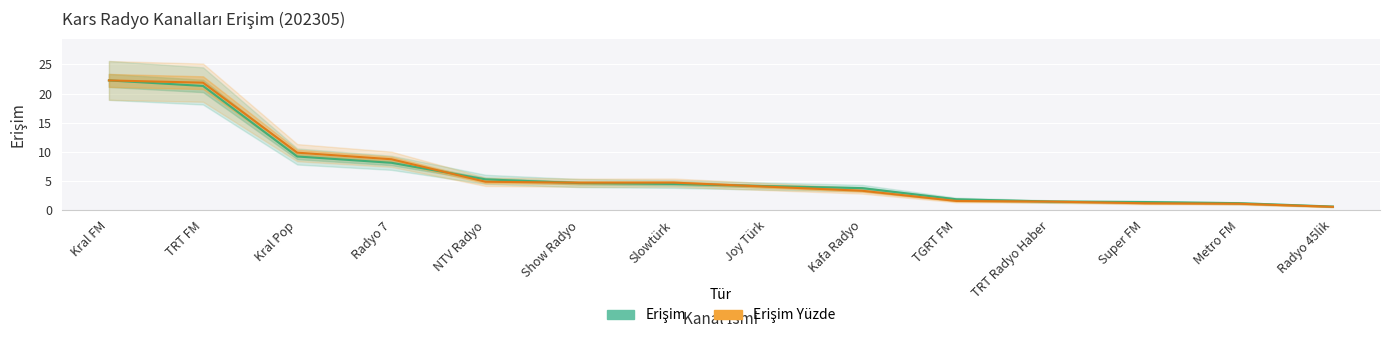

What is the total value across all series at Radyo 45lik?

1.1